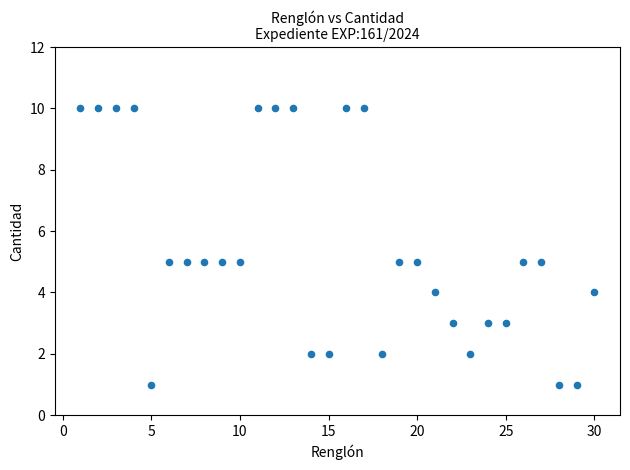

What is the range of Y values (max minus min)?

9